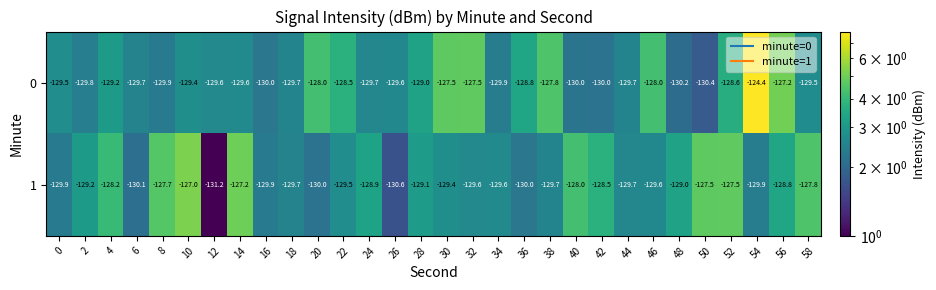

Which category has the highest value across all series?

54